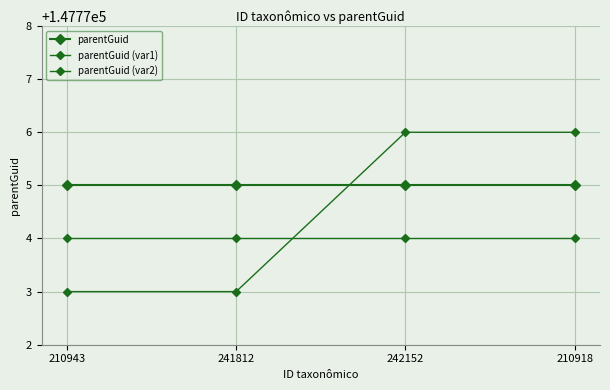

What is the label of the 2nd point from the left?

241812